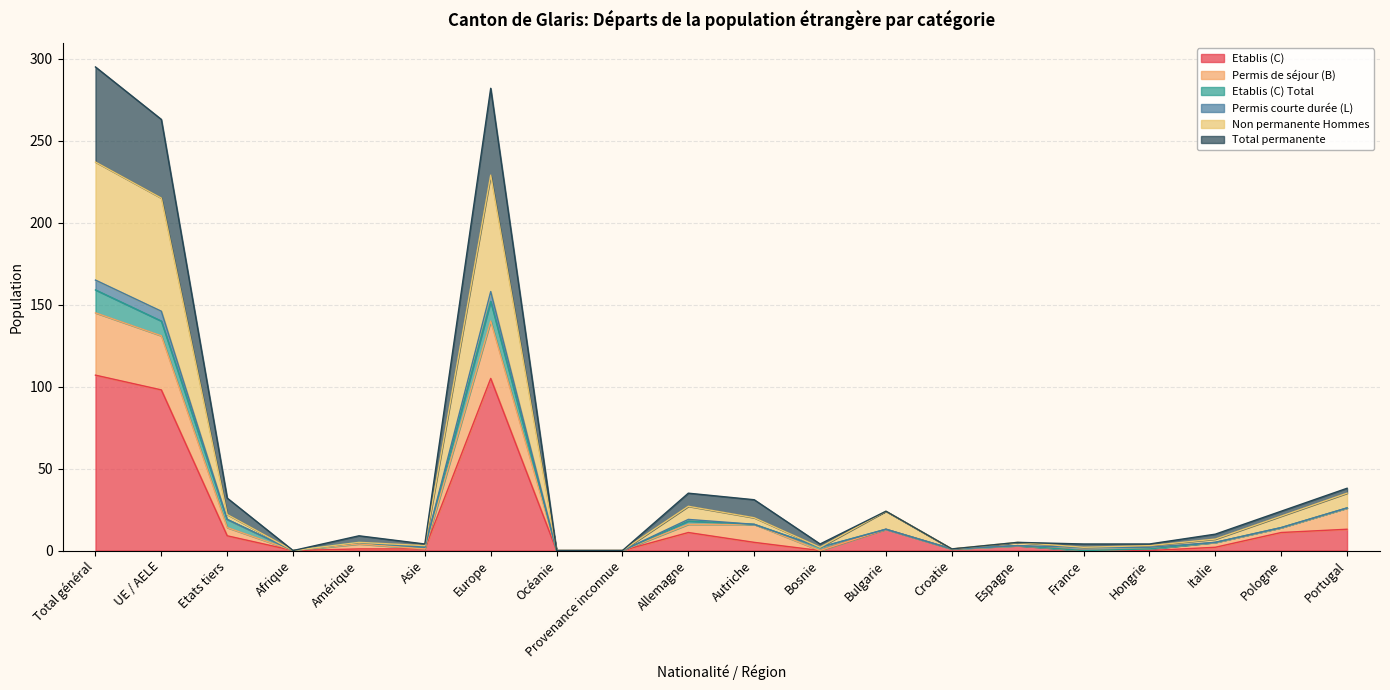

The Etablis (C) series shows 0 at Océanie. True or false?

True